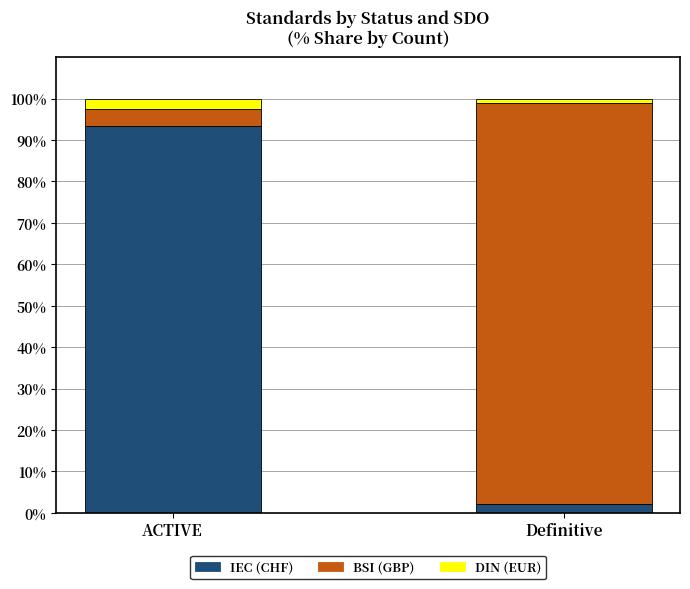

What is the maximum value for IEC (CHF)?

93.4